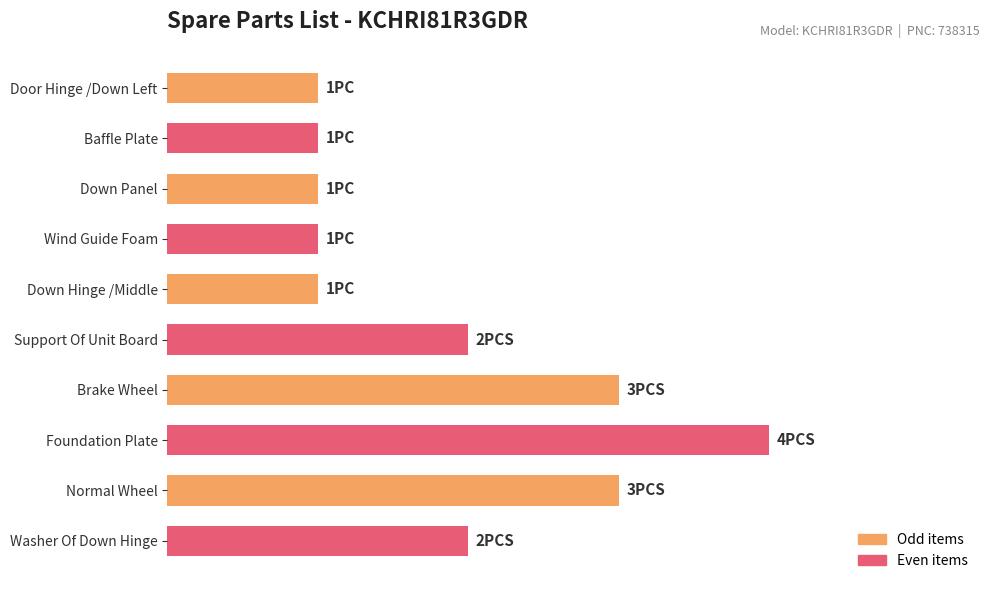

Does the chart contain stacked bars?

No